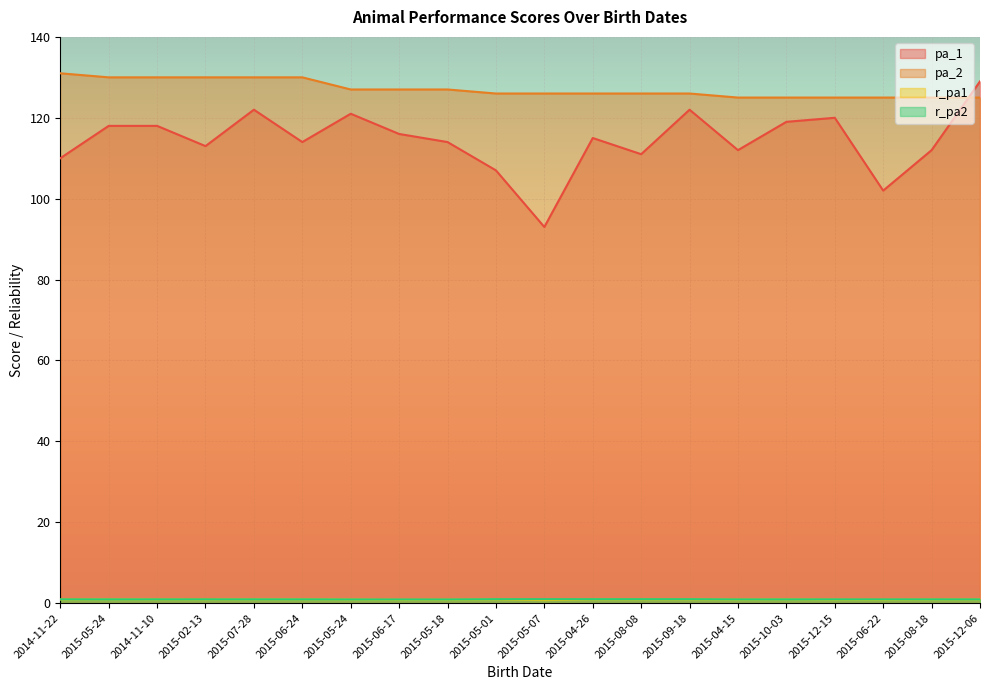

True or false: r_pa2 and pa_2 intersect in this chart.

False